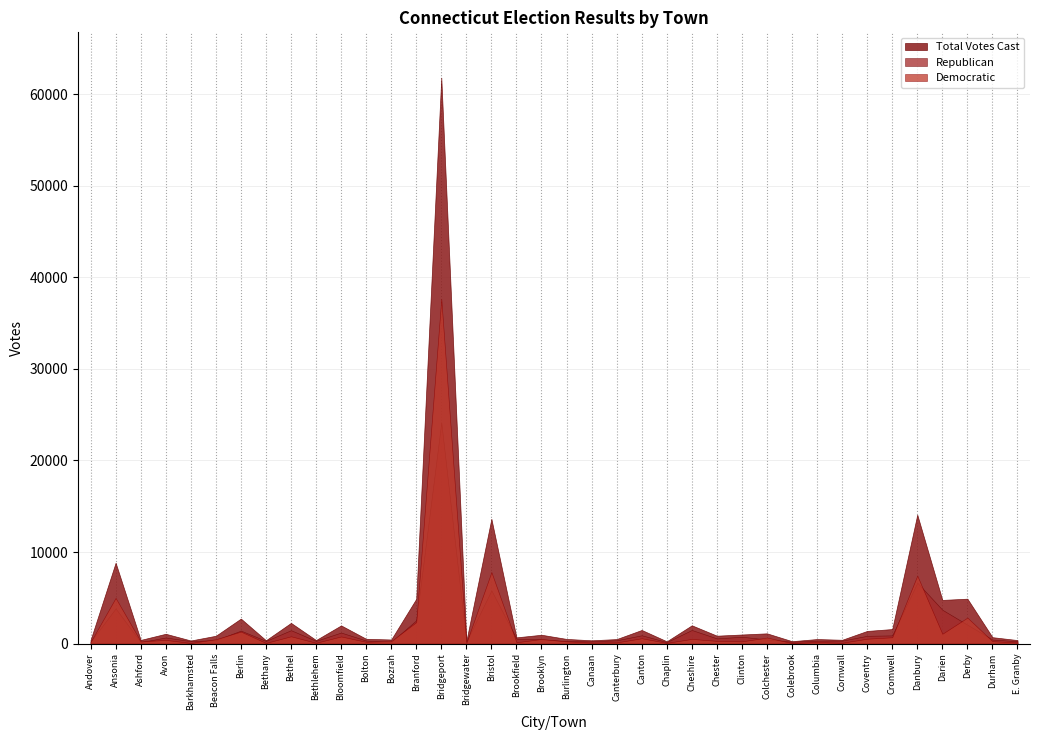

In Democratic, how many points are higher than both neighbors (excluding endpoints)?

14